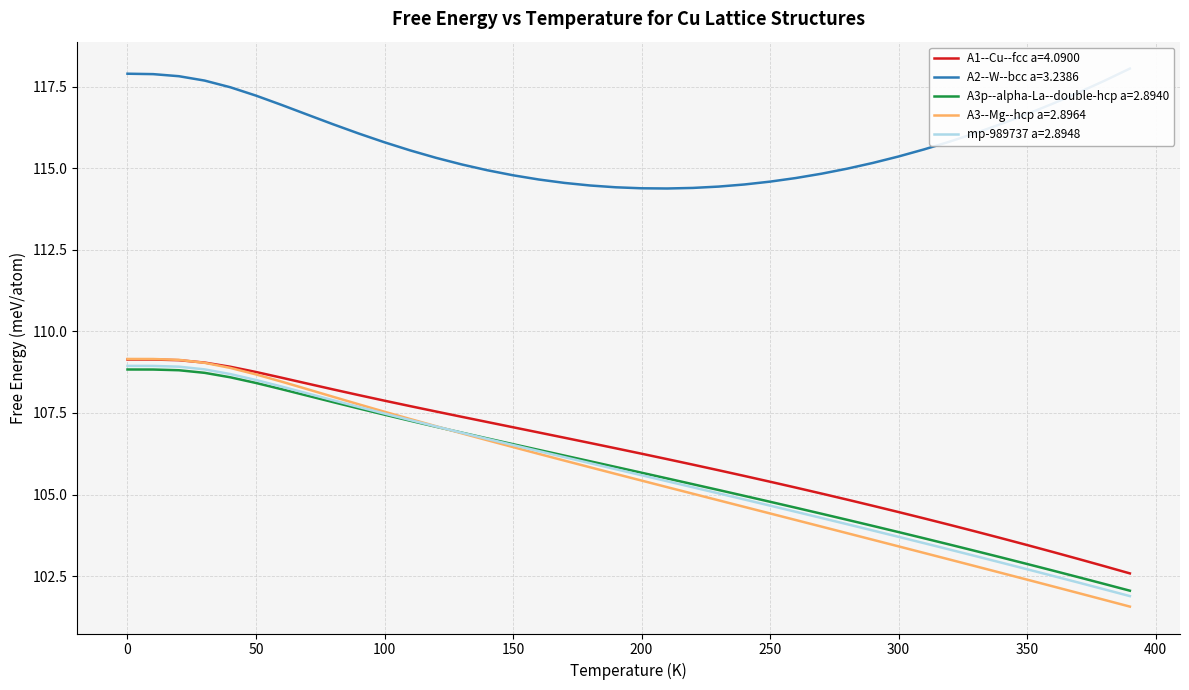

Is it true that A3--Mg--hcp a=2.8964 equals 188.0 at 100?

False